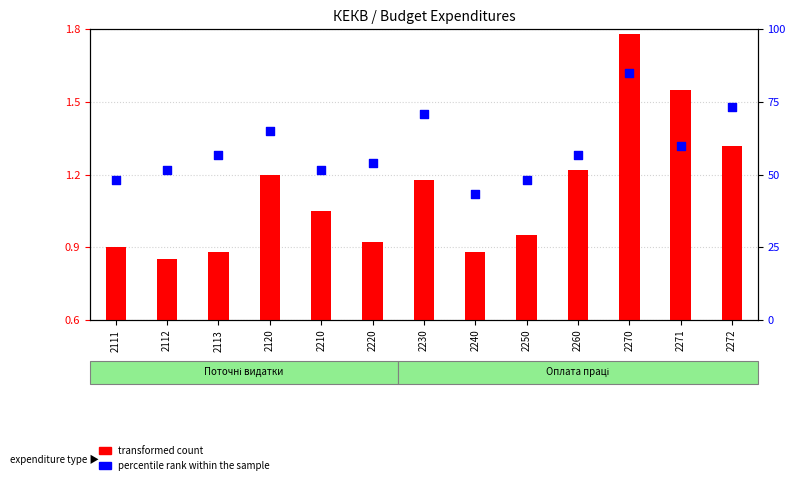

Which series contains the lowest Y value?

transformed count